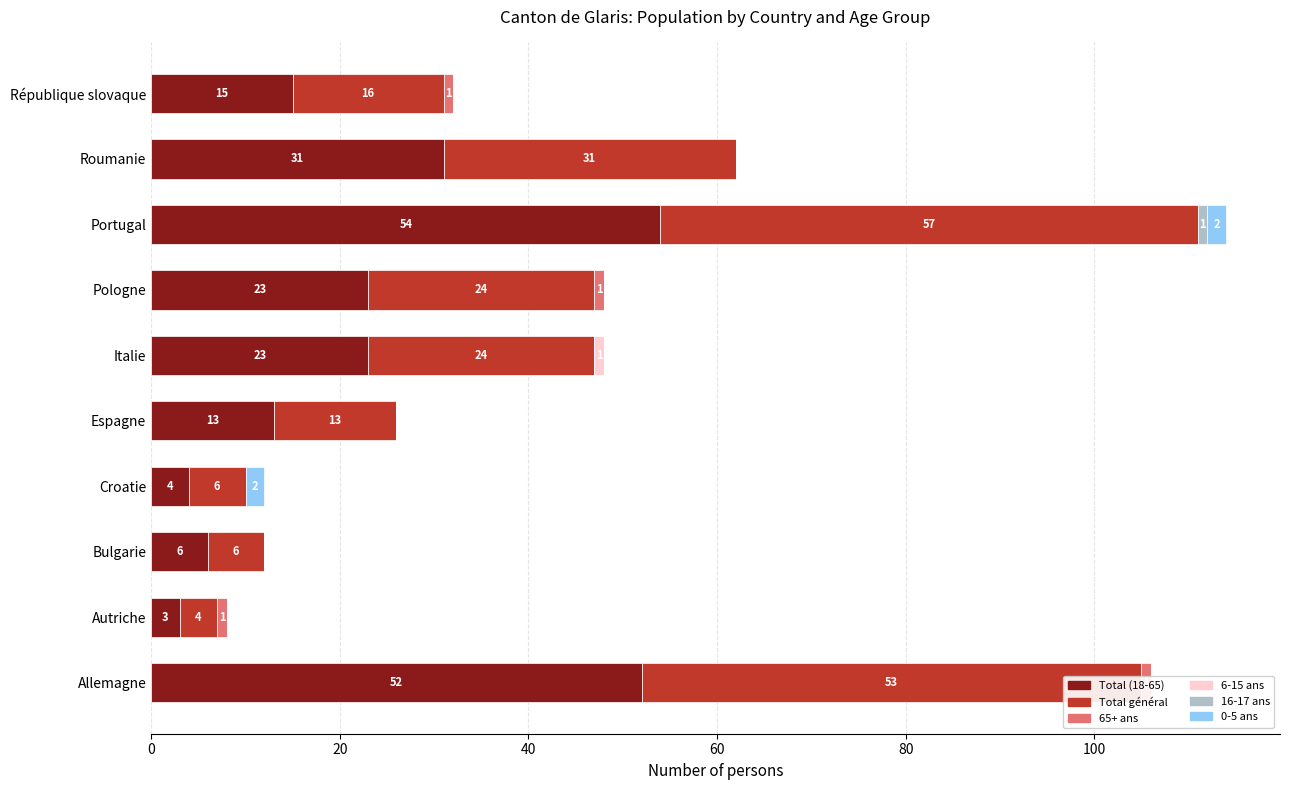

What are all the series names shown in the legend?

Total (18-65), Total général, 65+ ans, 6-15 ans, 16-17 ans, 0-5 ans